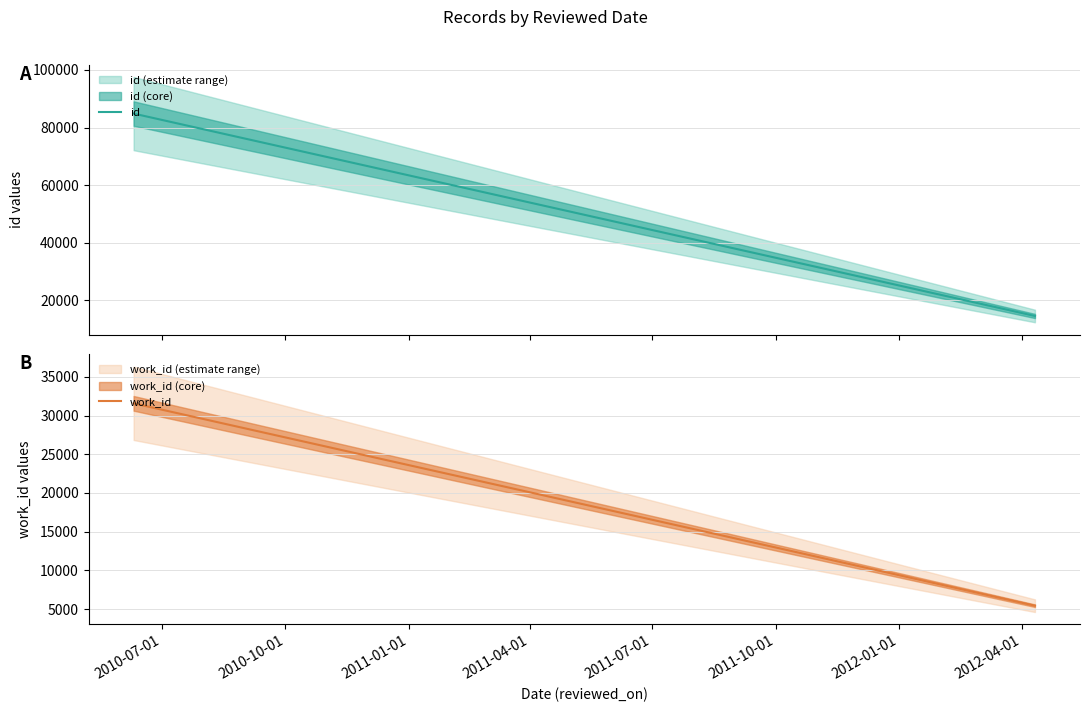

What is the minimum value for work_id?

5443